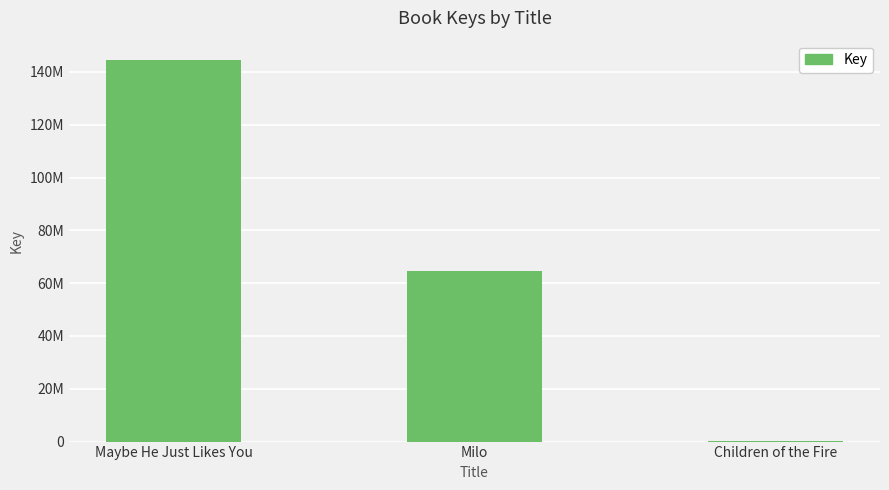

Are the bars horizontal?

No